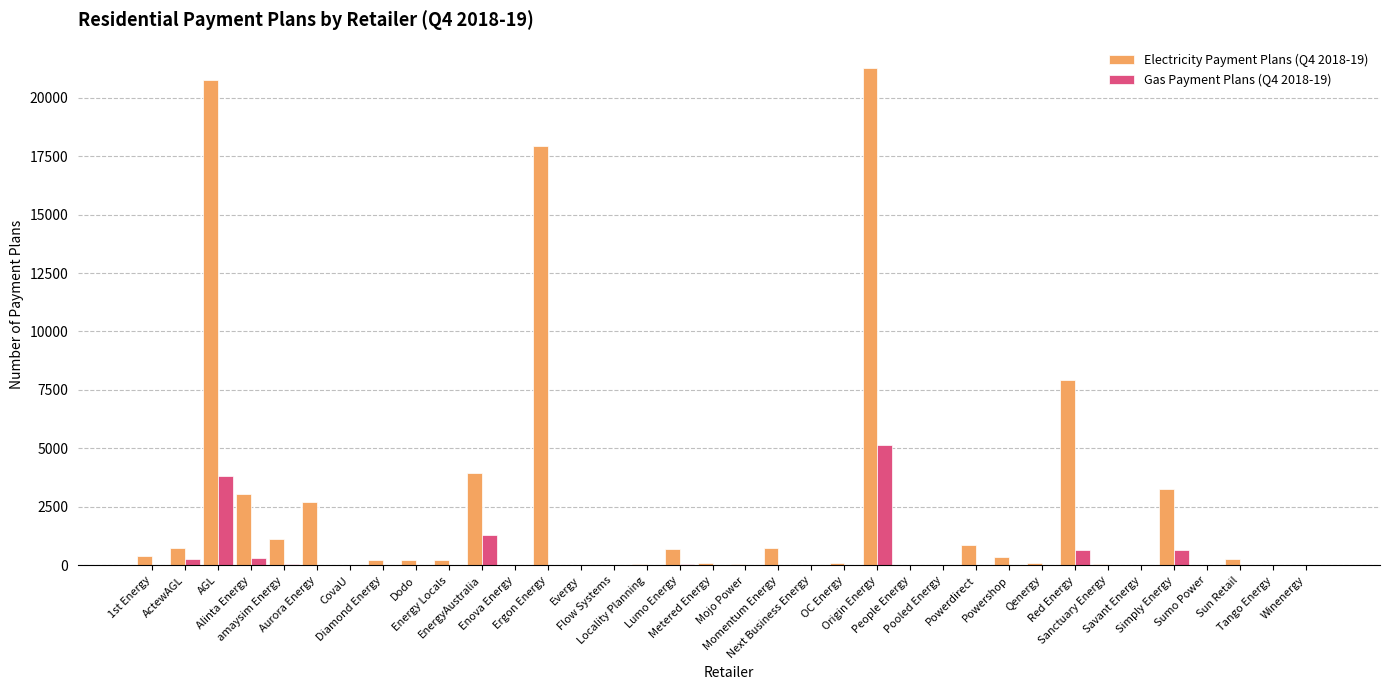

Which series has the largest total across all categories?

Electricity Payment Plans (Q4 2018-19)